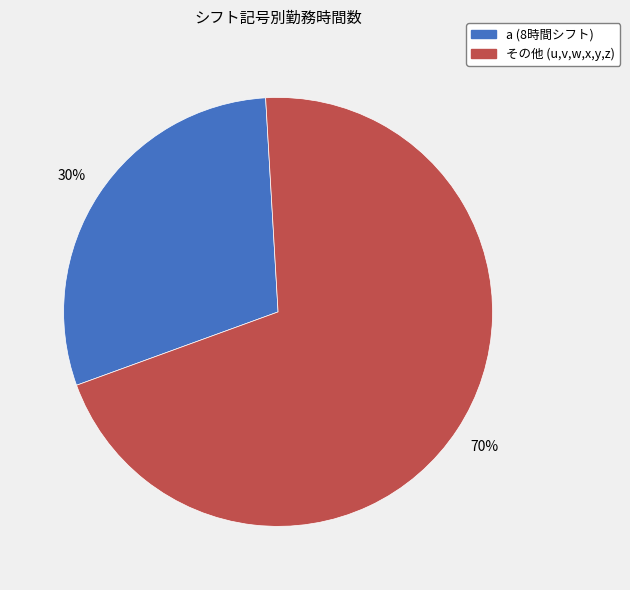

To the nearest percent, what is the average slice percentage?

50%